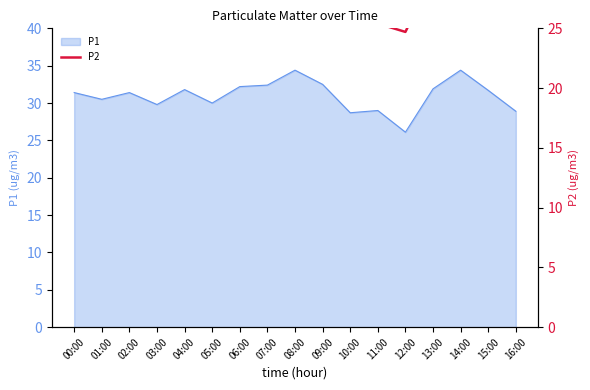

Which category has the lowest value in the P1 series?

12:00